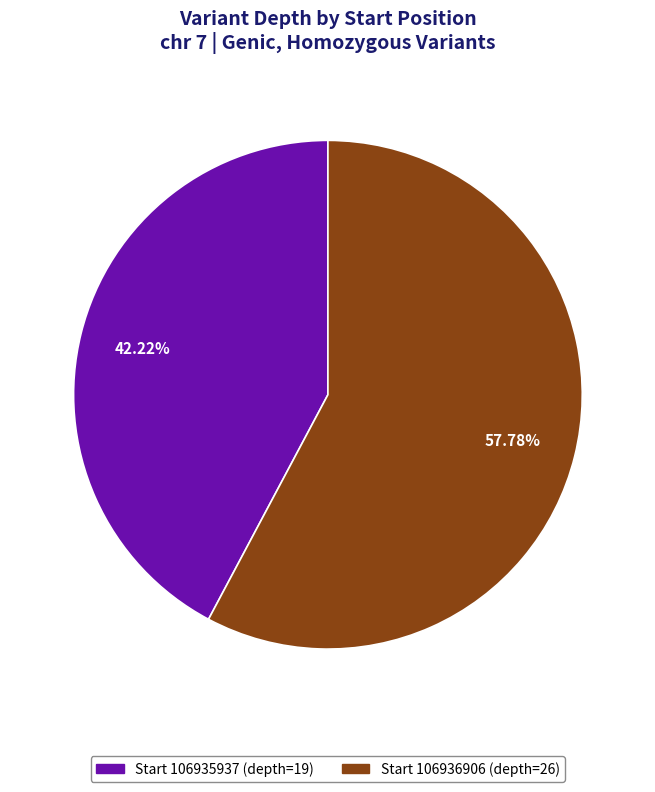

Approximately how many times larger is the value at Start 106936906 (depth=26) compared to Start 106935937 (depth=19)?

1.4